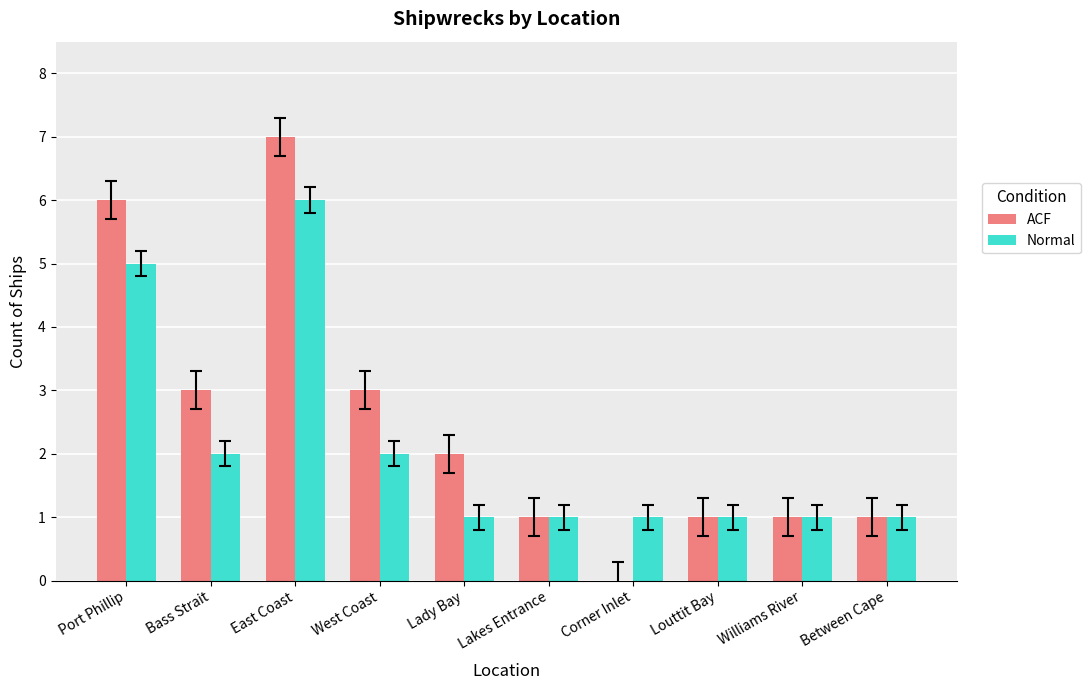

Between East Coast and Corner Inlet, which series saw the biggest shift?

ACF